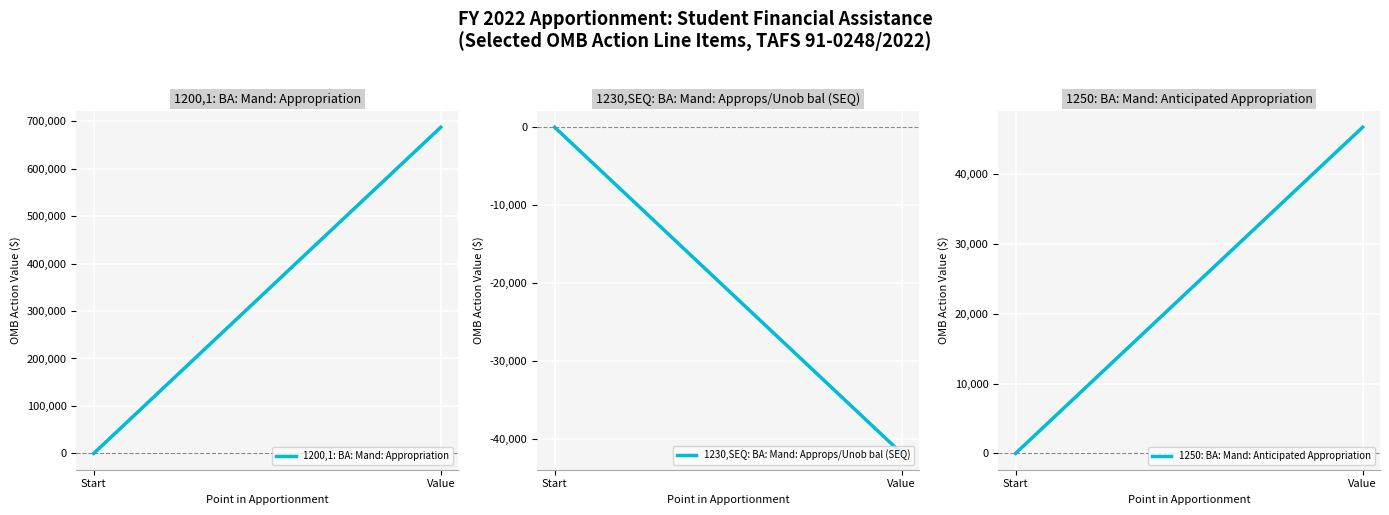

What is the difference between the maximum and minimum values in the 1230,SEQ: BA: Mand: Approps/Unob bal (SEQ) series?

41828